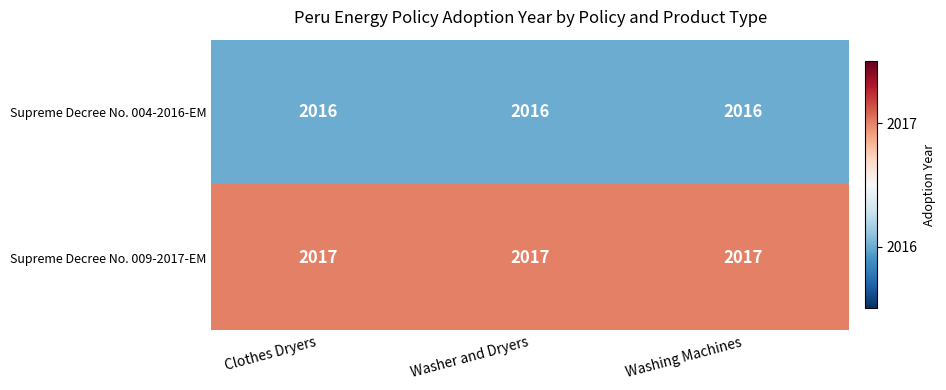

Rank the series at Clothes Dryers from lowest to highest value.

Supreme Decree No. 004-2016-EM, Supreme Decree No. 009-2017-EM